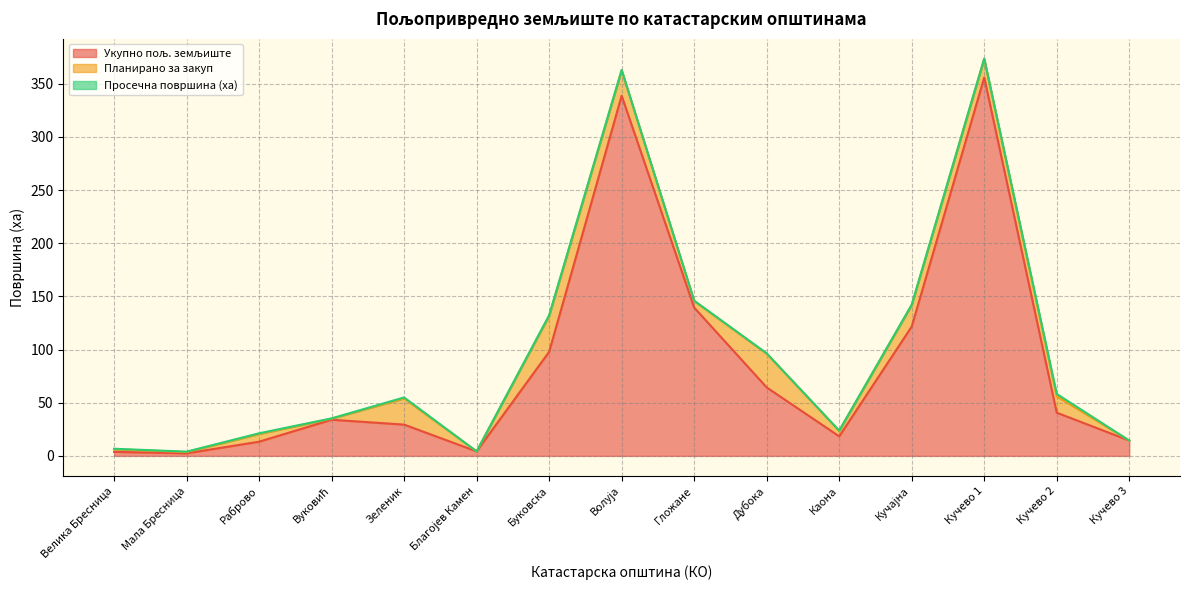

Which series has the largest total across all categories?

Укупно пољ. земљиште